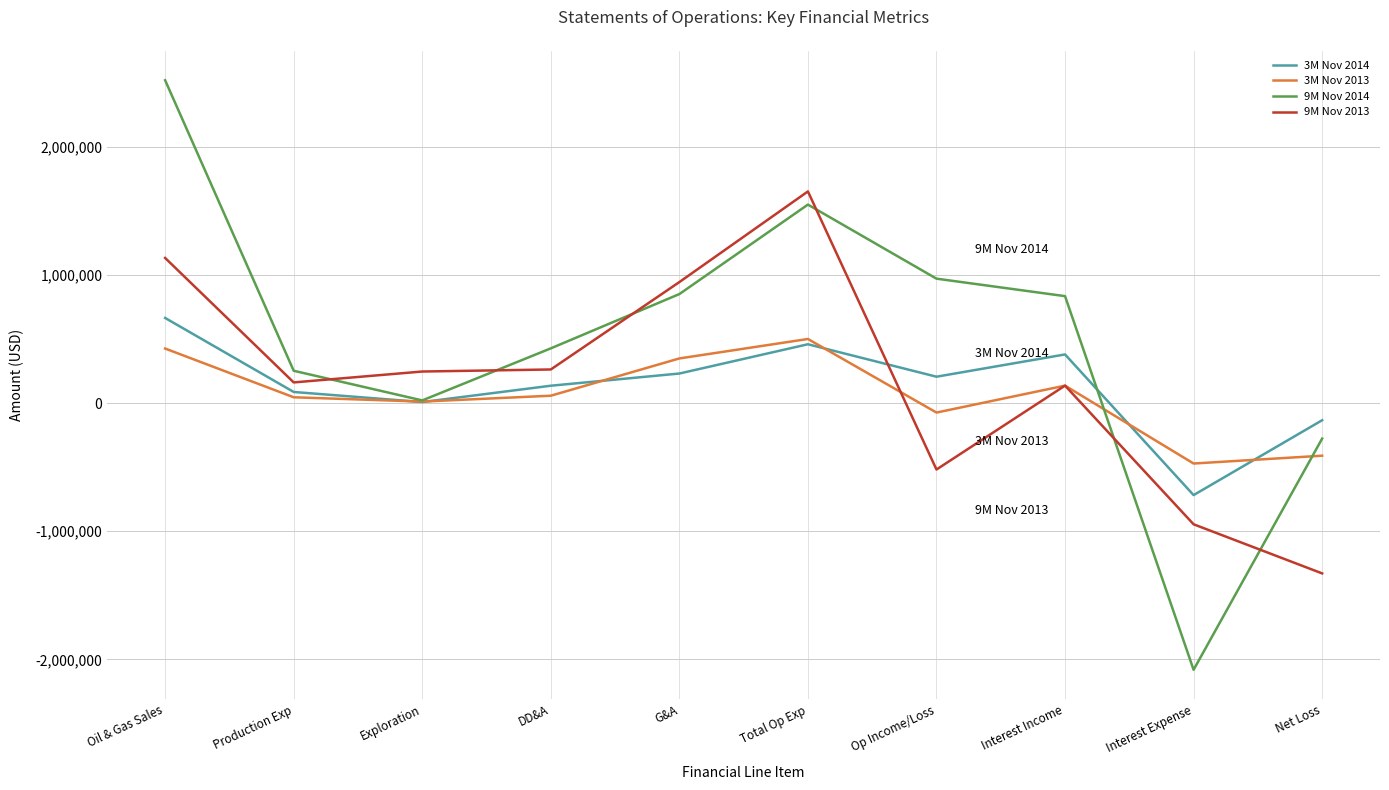

Does the chart display data point markers on the line(s)?

No